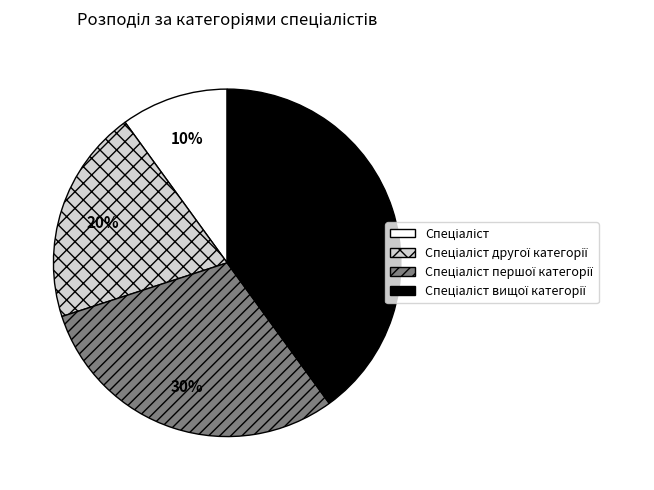

To the nearest percent, what is the average slice percentage?

25%